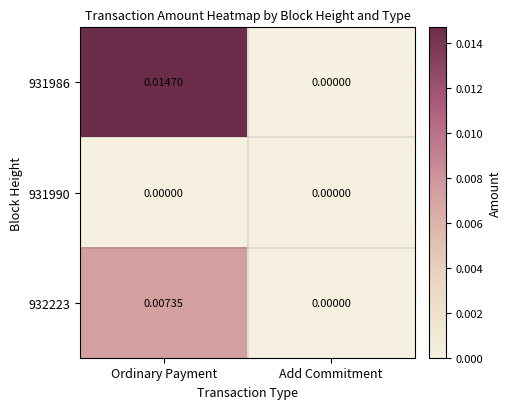

Between Ordinary Payment and Add Commitment, which series saw the biggest shift?

931986